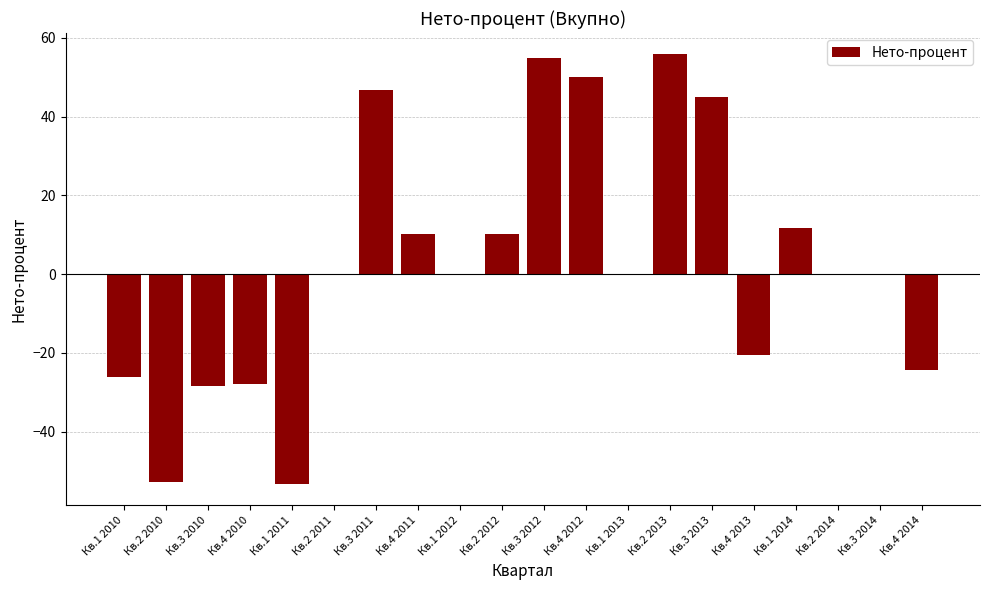

What is the change in value from Кв.2 2010 to Кв.3 2014?

+52.7